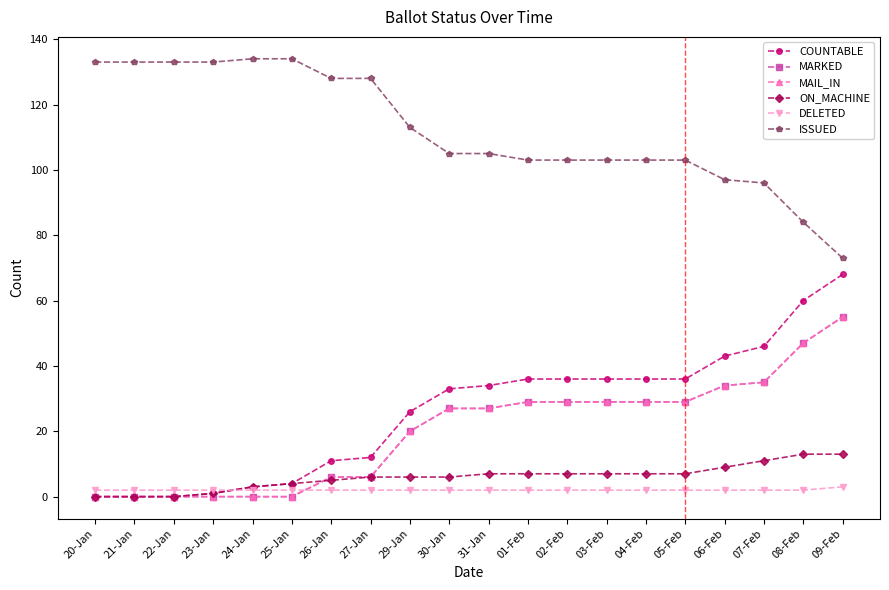

What is the sum of all MAIL_IN values?

402